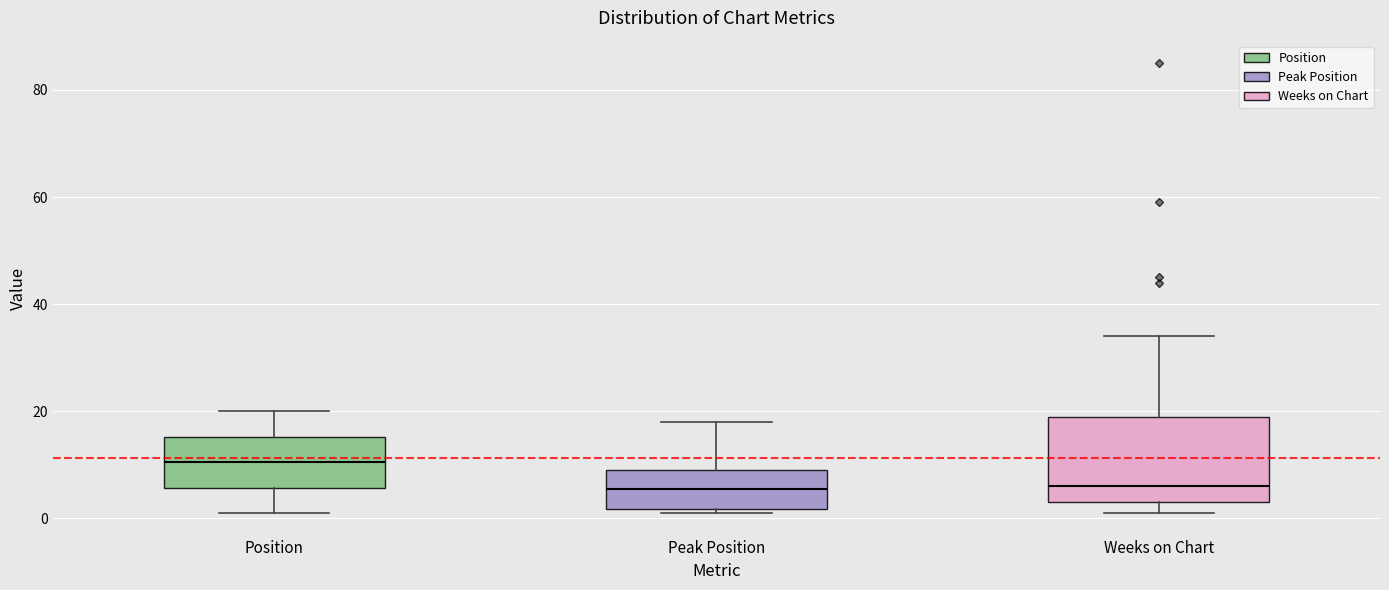

Which box's median line is the highest?

Position